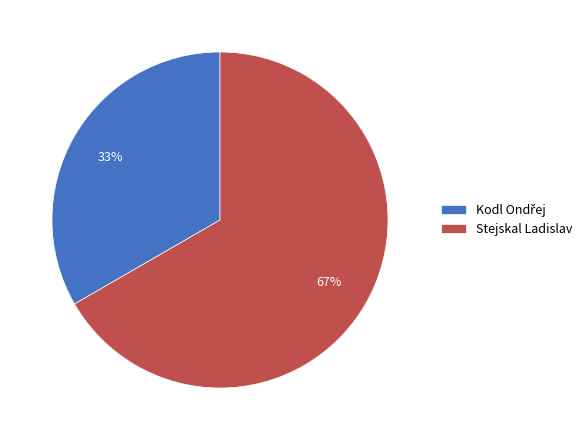

To the nearest percent, what percentage of the pie is Stejskal Ladislav?

67%